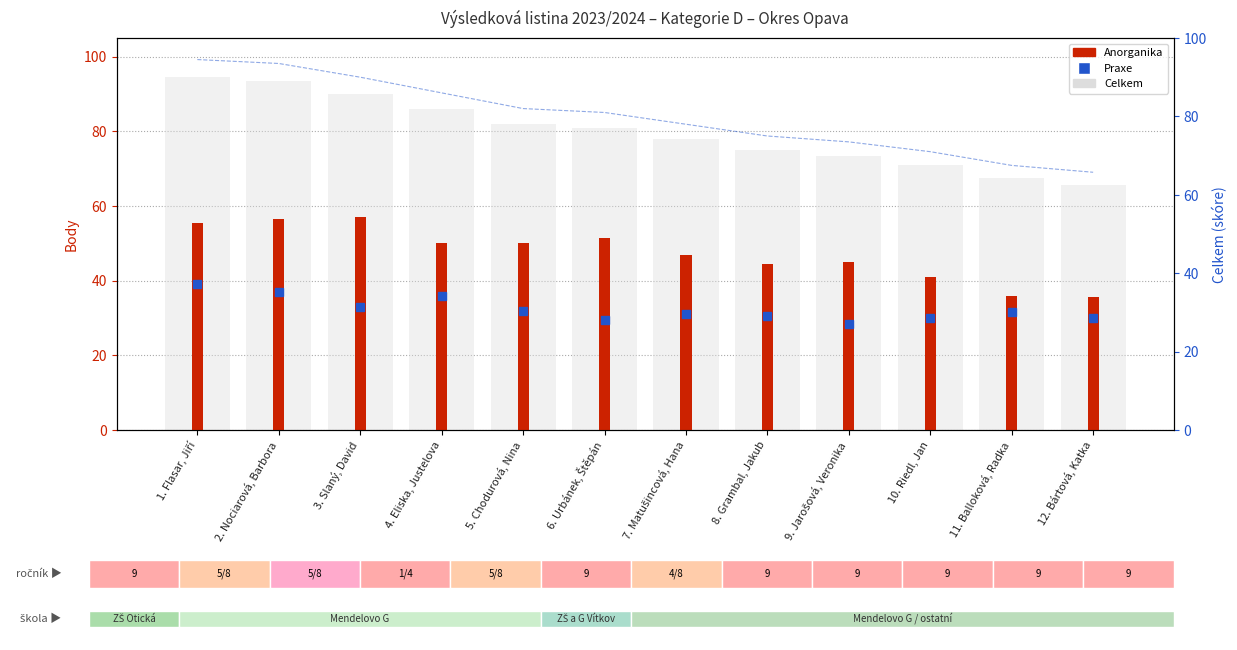

Read the Celkem value at 7. Matušincová, Hana.

78.0